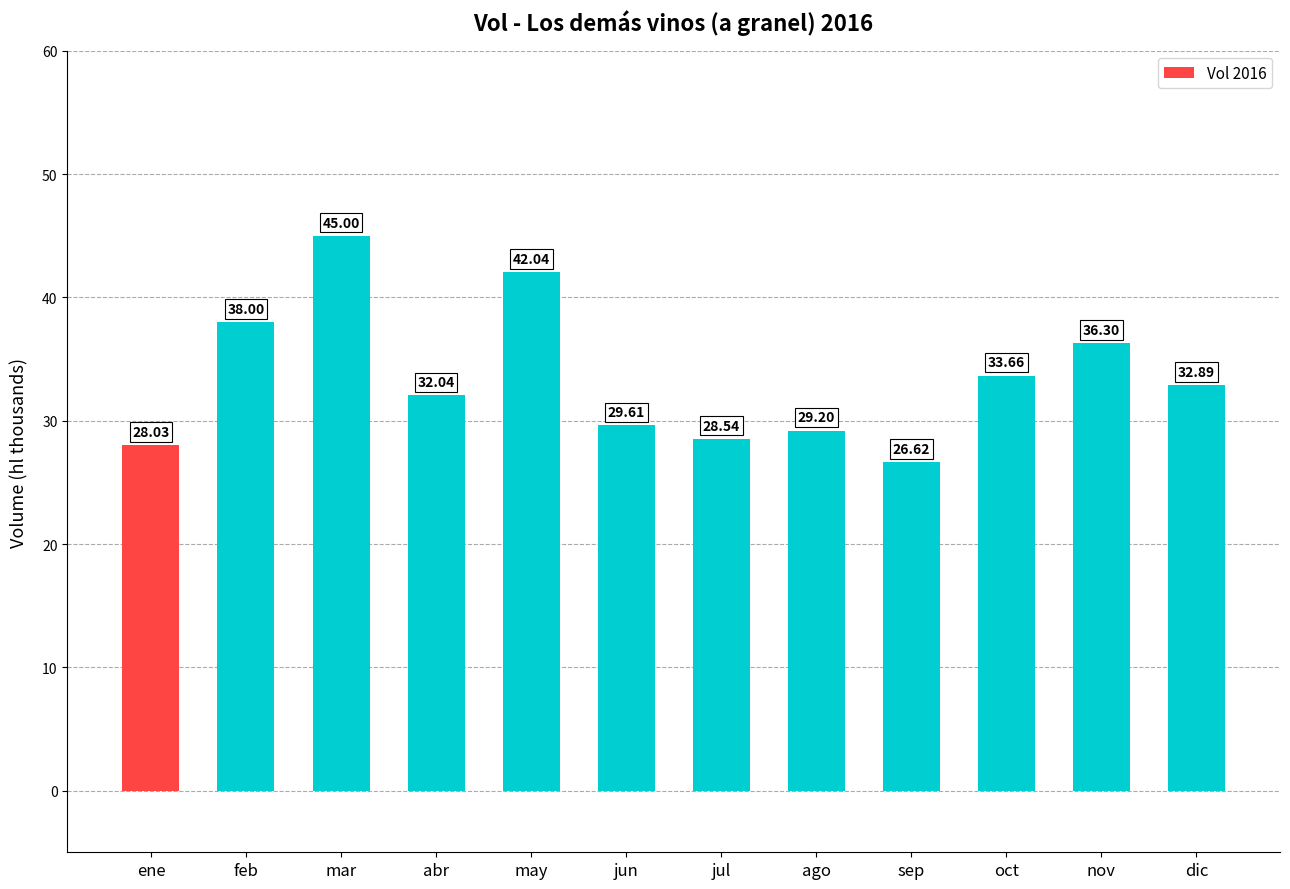

How many bars are there in total?

12